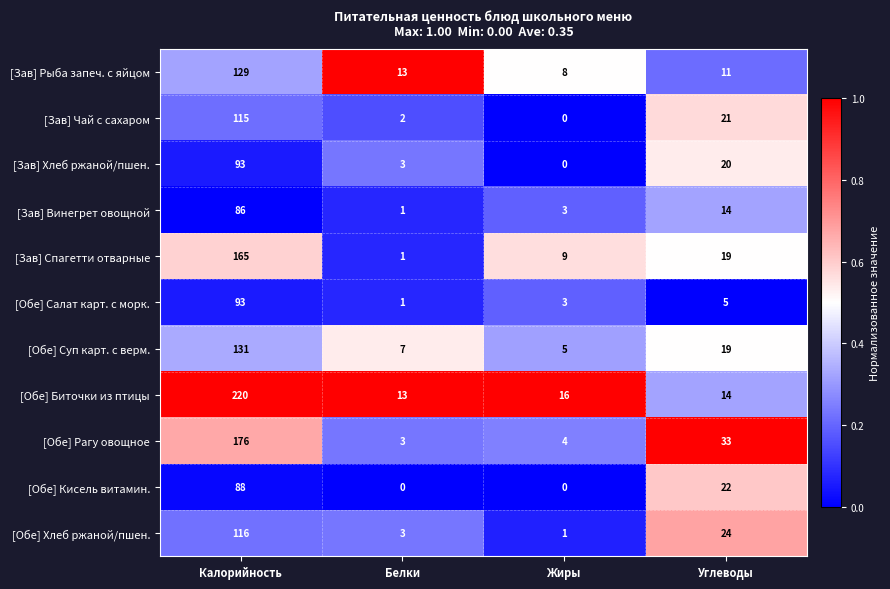

Is the value of [Обе] Биточки из птицы at Белки greater than the value of [Зав] Чай с сахаром at Калорийность?

No